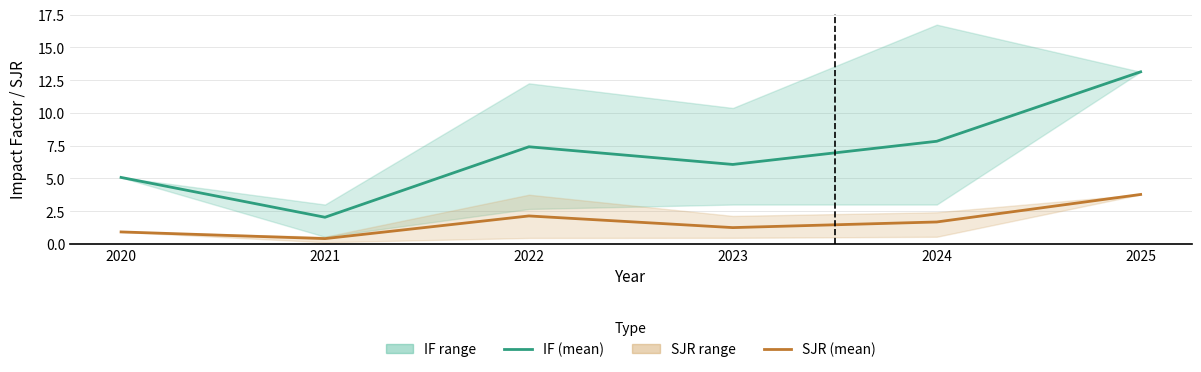

Rank the categories by SJR (mean) value from lowest to highest.

2021, 2020, 2023, 2024, 2022, 2025